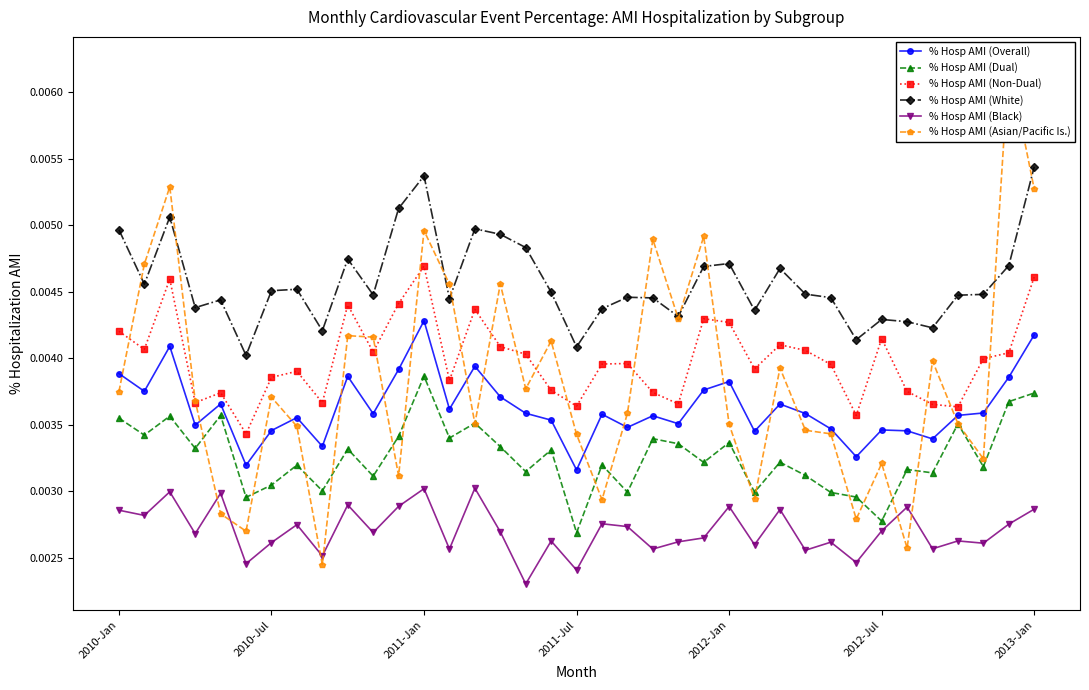

True or false: % Hosp AMI (Overall) and % Hosp AMI (White) cross at least once.

False